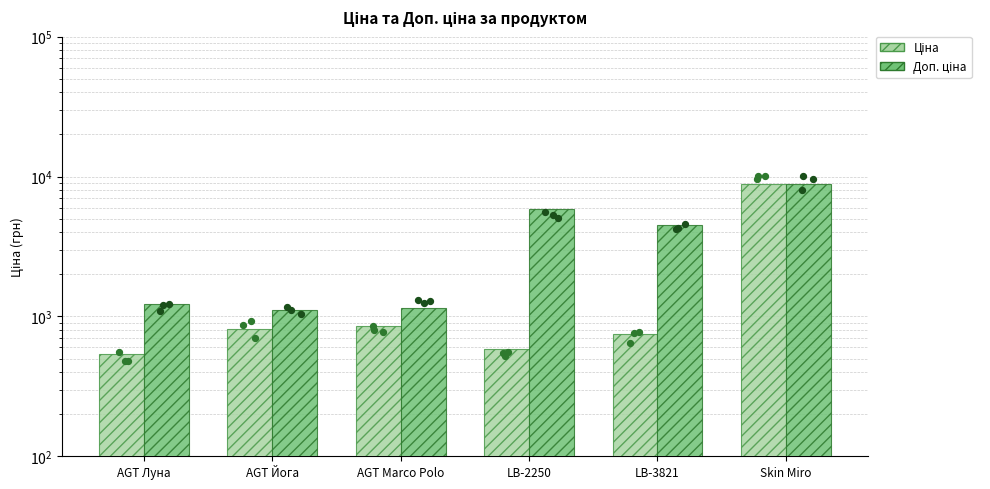

Which series has the largest total across all categories?

Доп. ціна